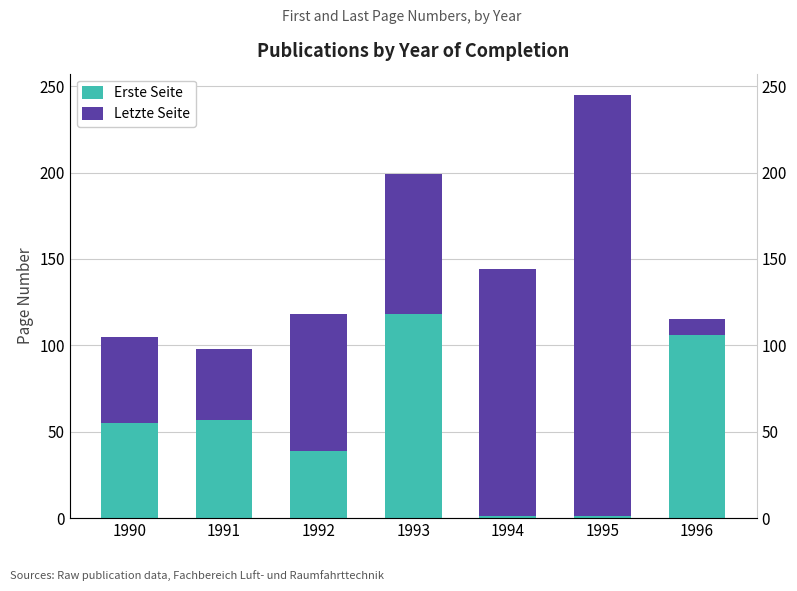

Which category has the highest value in the Erste Seite series?

1993